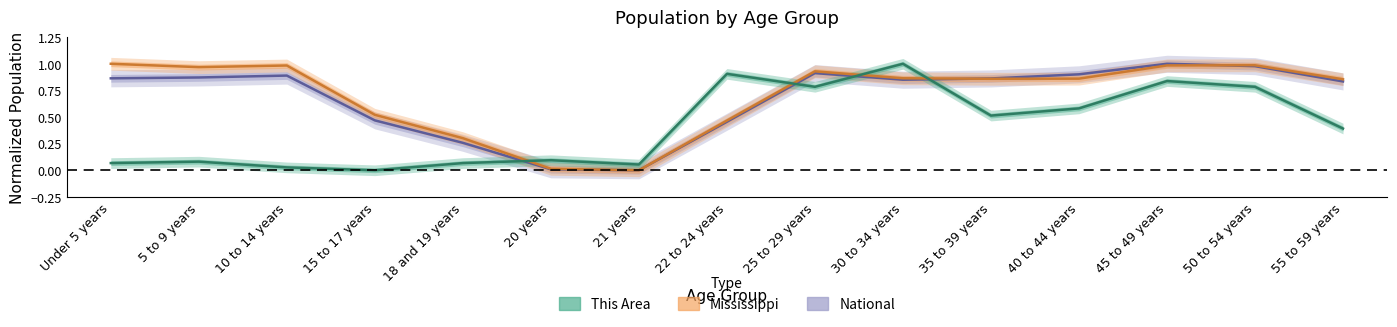

What are all the series names shown in the legend?

National, Mississippi, This Area